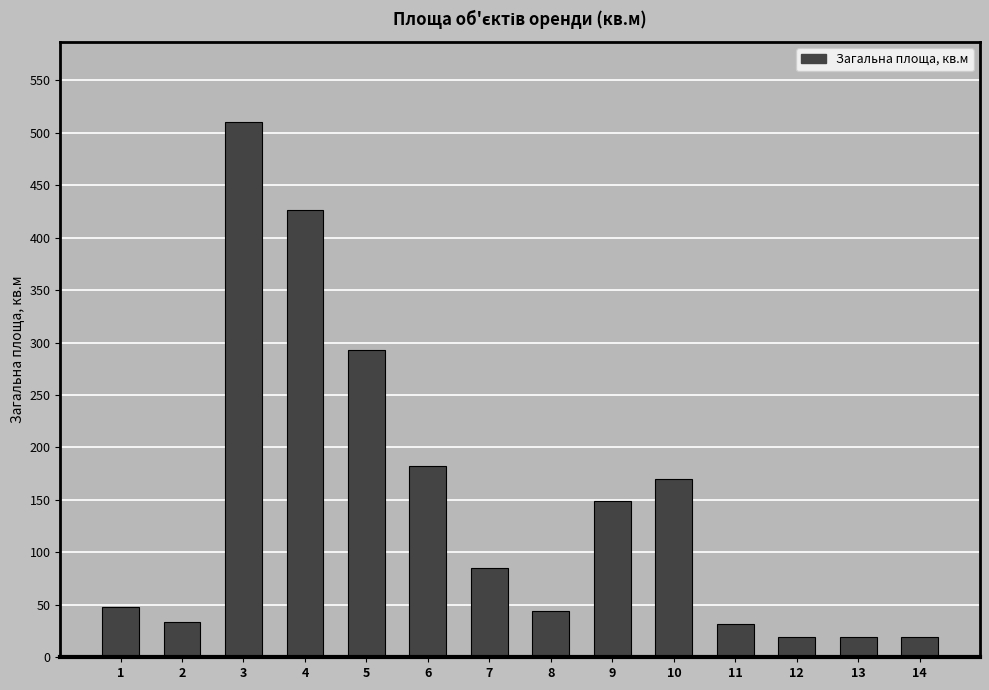

Is it true that the value at 1 is 72.8?

False